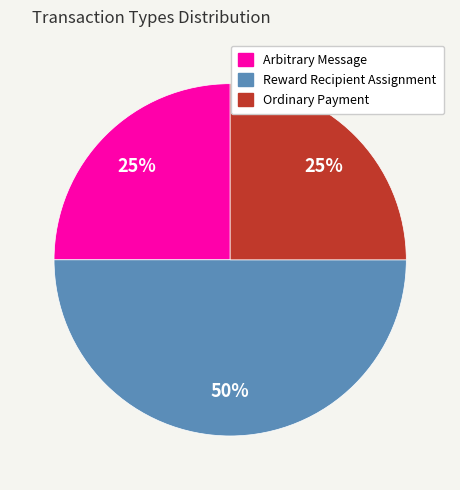

What is the ratio of the value at Arbitrary Message to the value at Ordinary Payment?

1.0